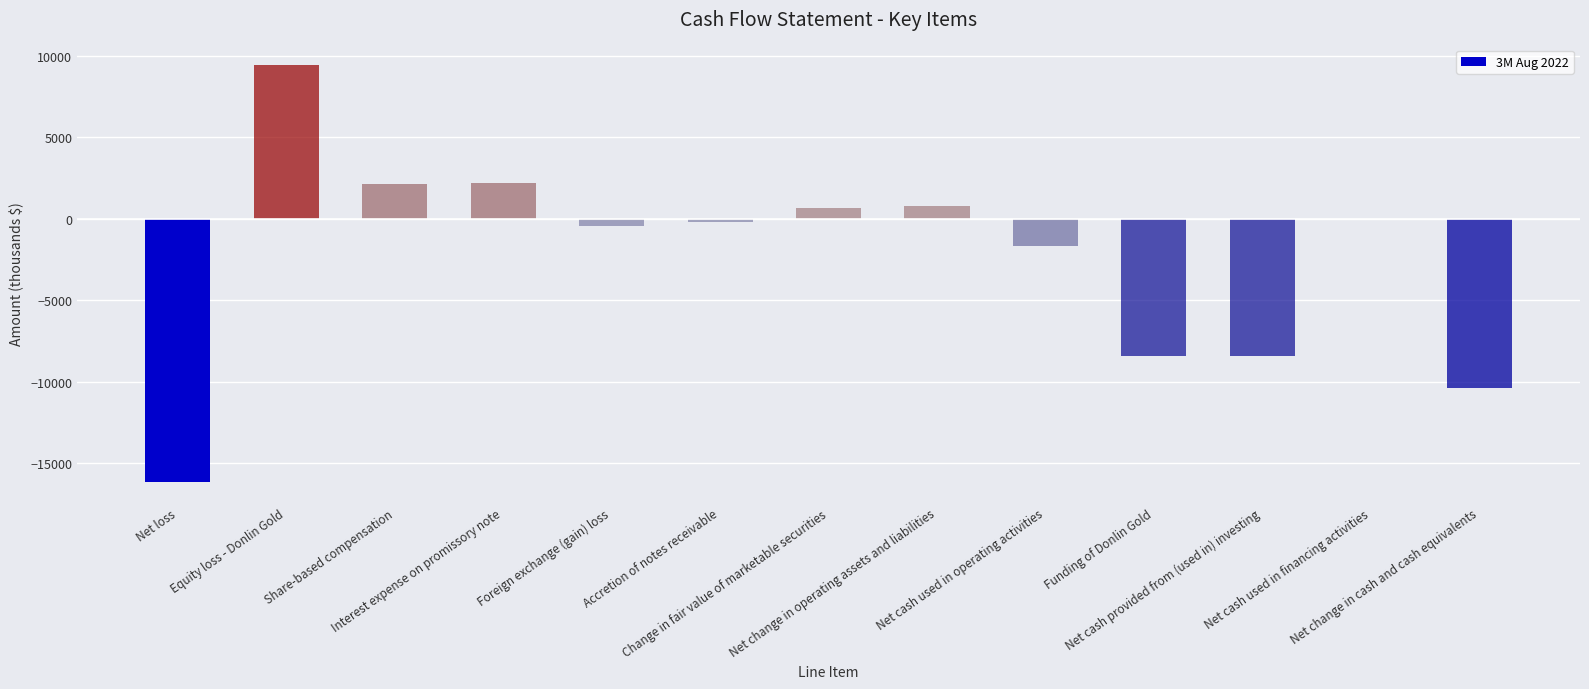

How many series are shown in this chart?

1